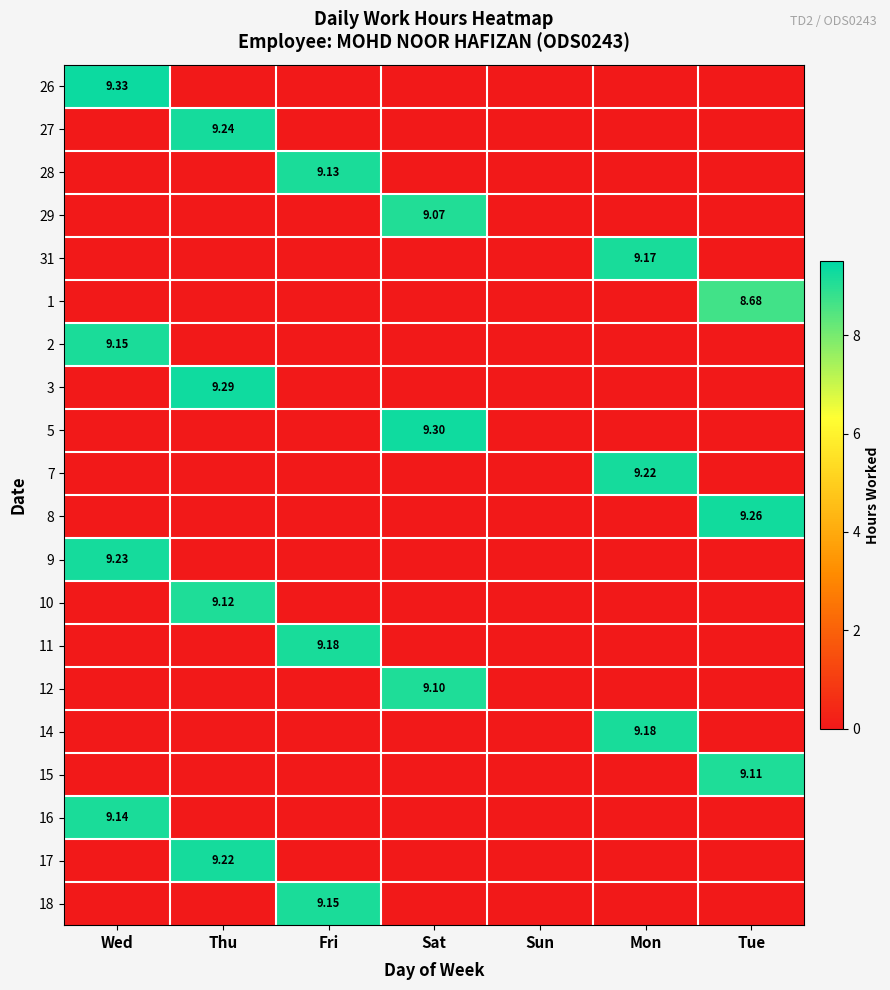

Which series has the largest total across all categories?

26